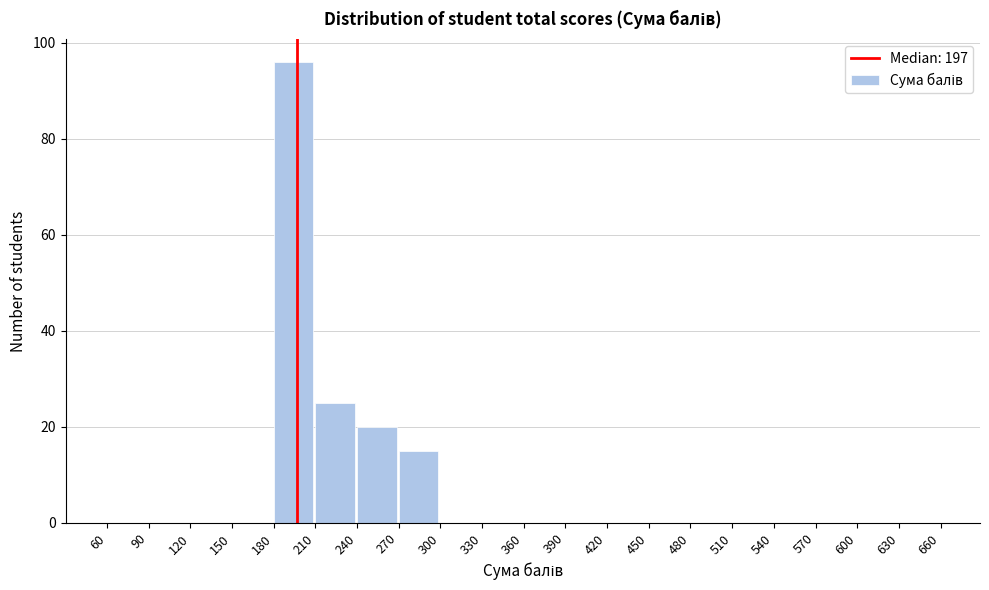

What is the height of the bar covering 240 to 270 on the x-axis? The values are not printed on the chart, so give them approximately, as read against the axis.

20